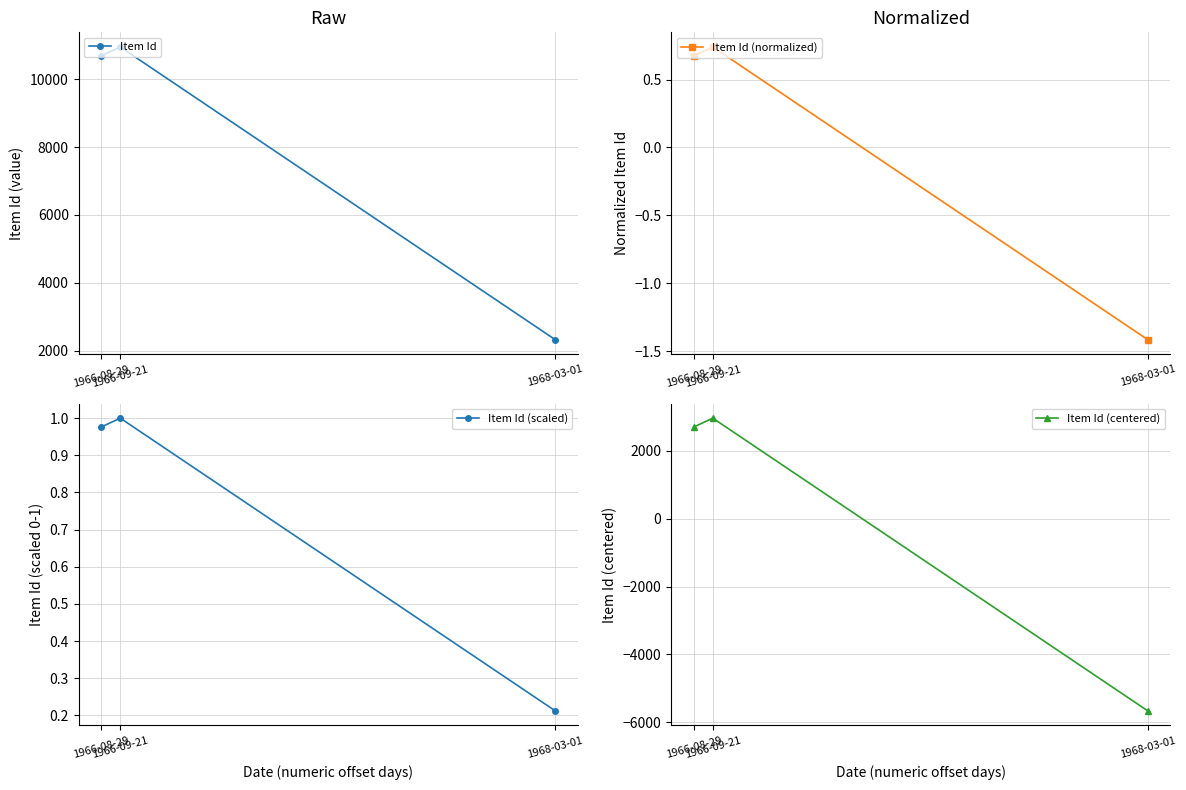

How many negative values does the Item Id (normalized) series have?

1